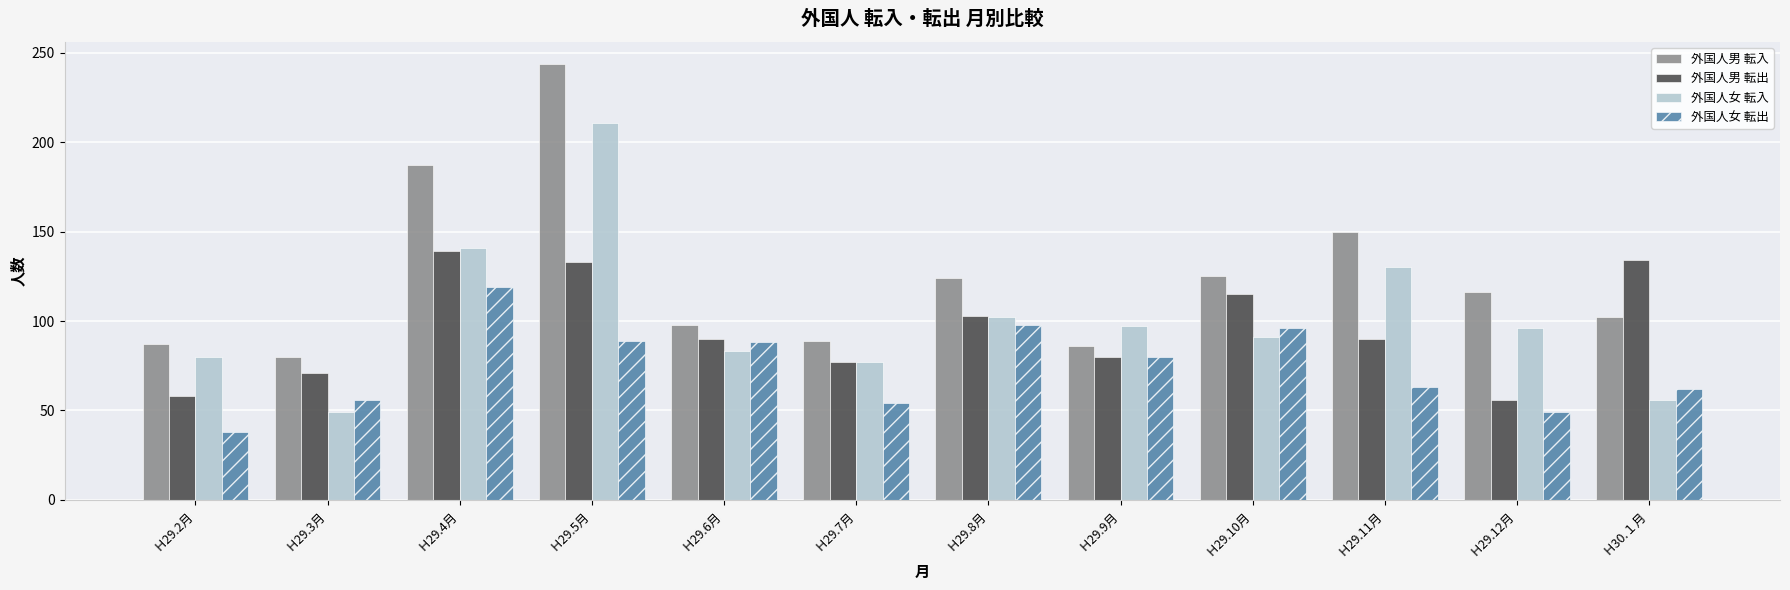

What is the label of the 7th bar from the left?

Ｈ29.8月